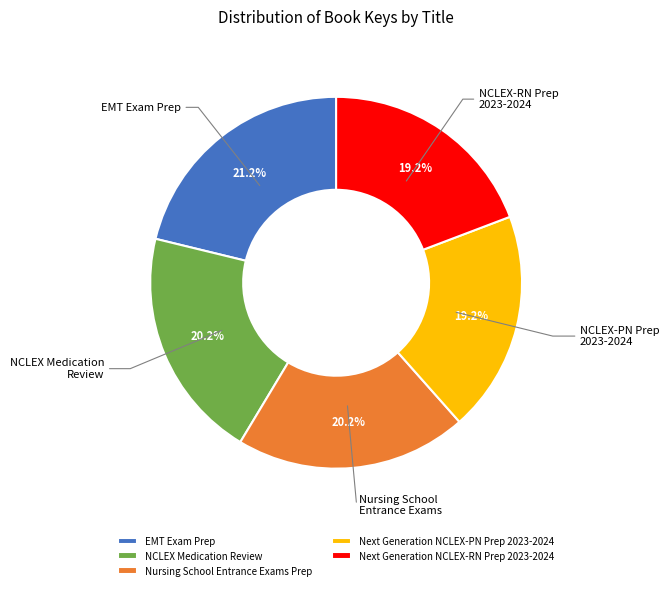

To the nearest percent, what is the average slice percentage?

20%